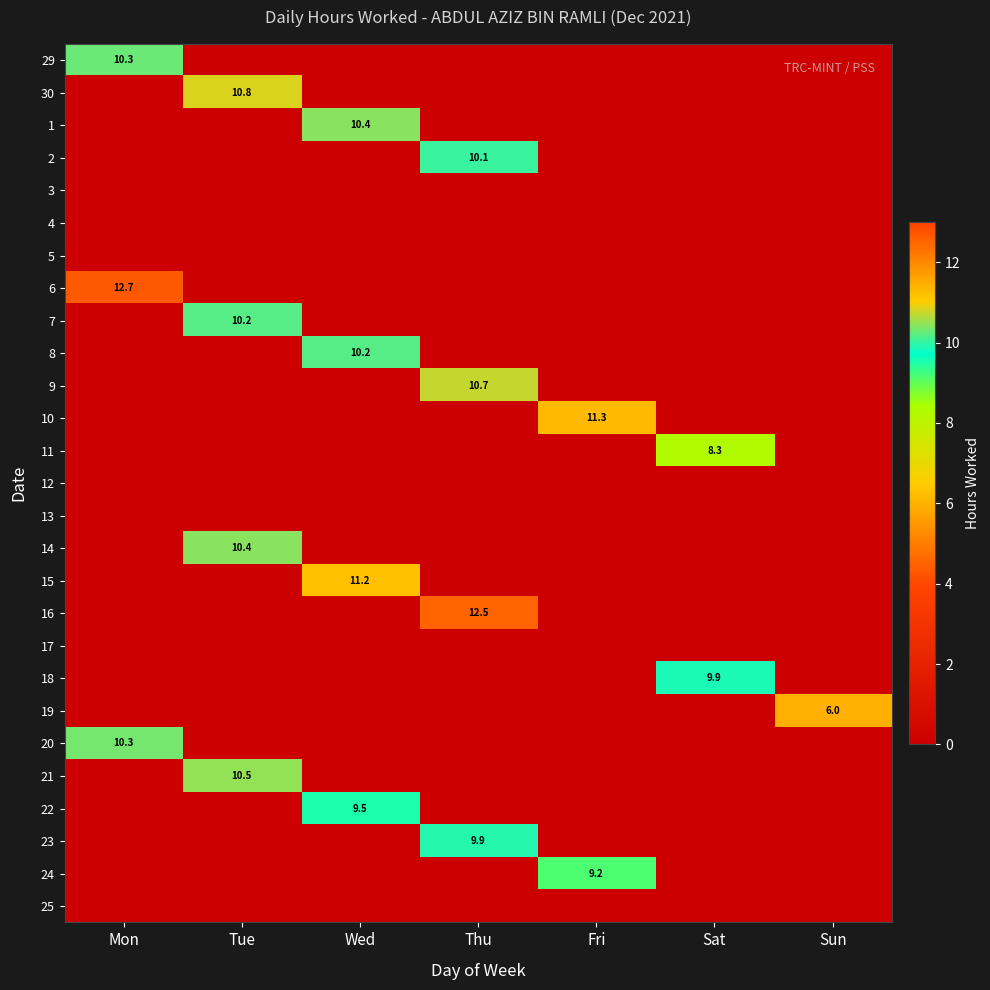

True or false: 22 has a value of 9.5 at Wed.

True